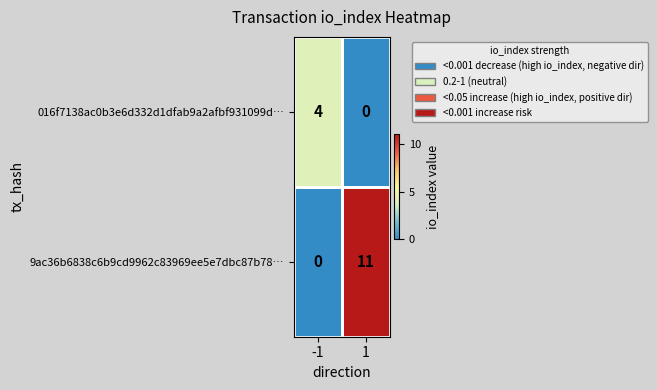

At 1, list the series in order from largest to smallest.

9ac36b6838c6b9cd9962c83969ee5e7dbc87b78…, 016f7138ac0b3e6d332d1dfab9a2afbf931099d…